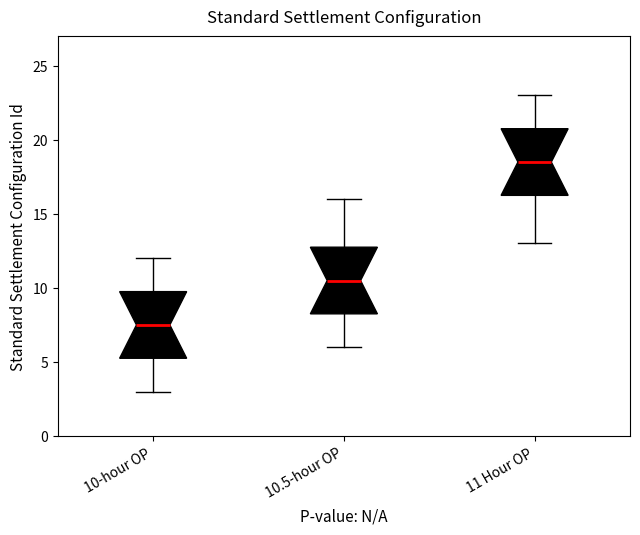

Reading left to right, read every box against the y-axis: the position of its median line, the range the box covers, and the ends of its whiskers. The values are not printed on the chart, so give them approximately, as read against the axis.

10-hour OP: median 7.5, box 5.5 to 10.0, whiskers 3.0 to 12.0
10.5-hour OP: median 10.5, box 8.5 to 13.0, whiskers 6.0 to 16.0
11 Hour OP: median 18.5, box 16.5 to 21.0, whiskers 13.0 to 23.0